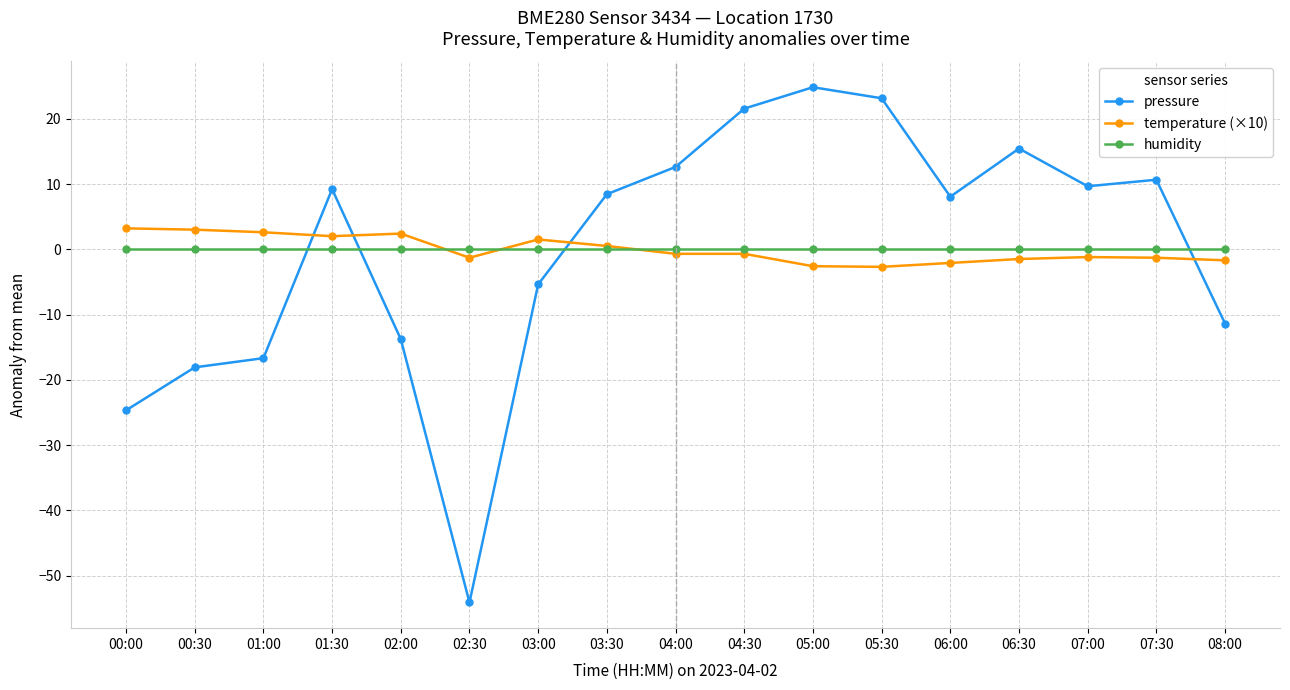

True or false: pressure has more than 2 points higher than both neighbors.

True